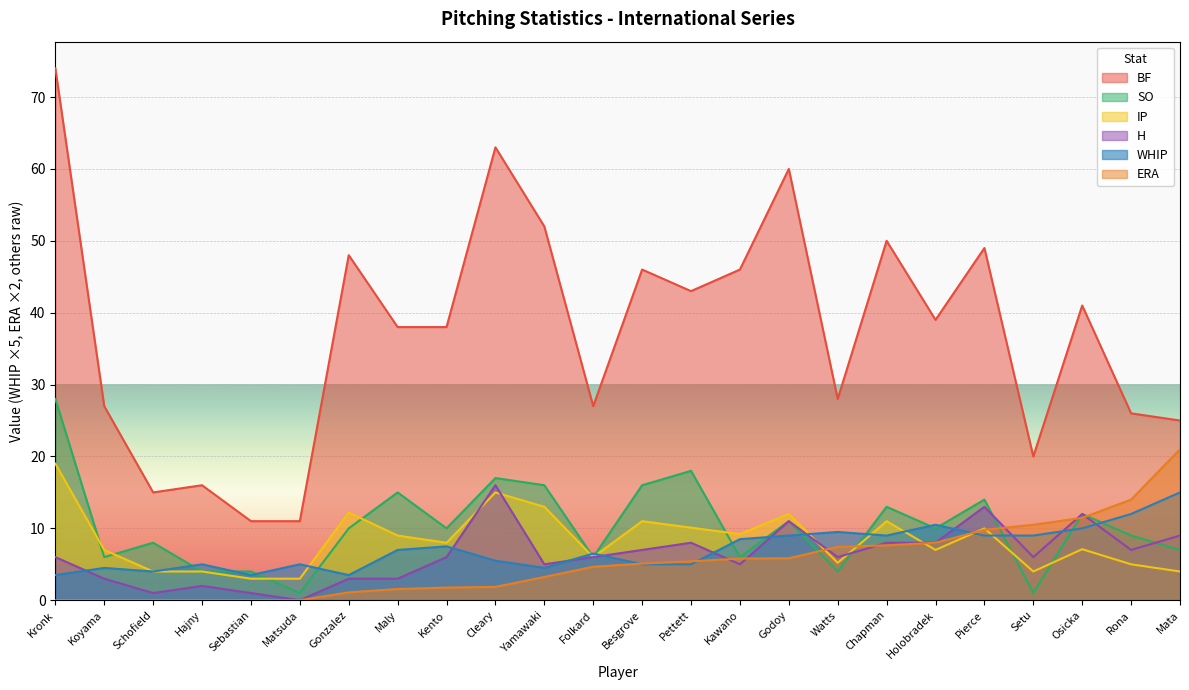

What are all the series names shown in the legend?

BF, SO, IP, H, WHIP, ERA